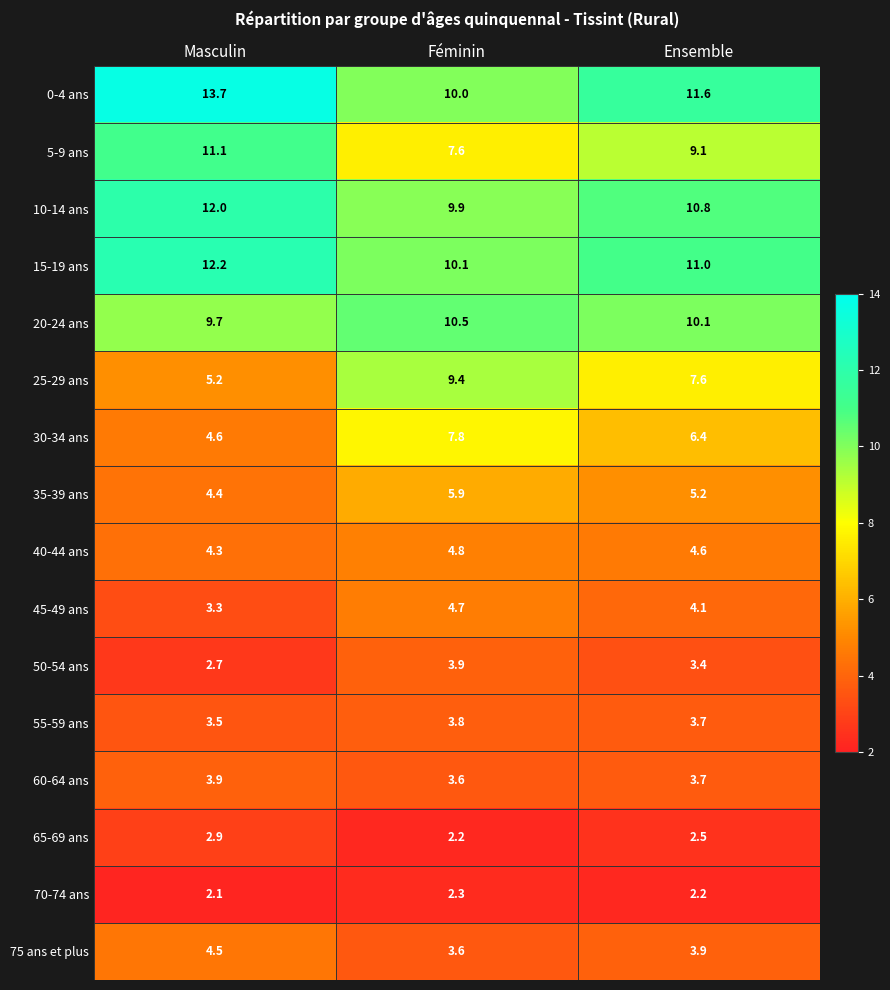

What is the lowest value of the 65-69 ans series?

2.2